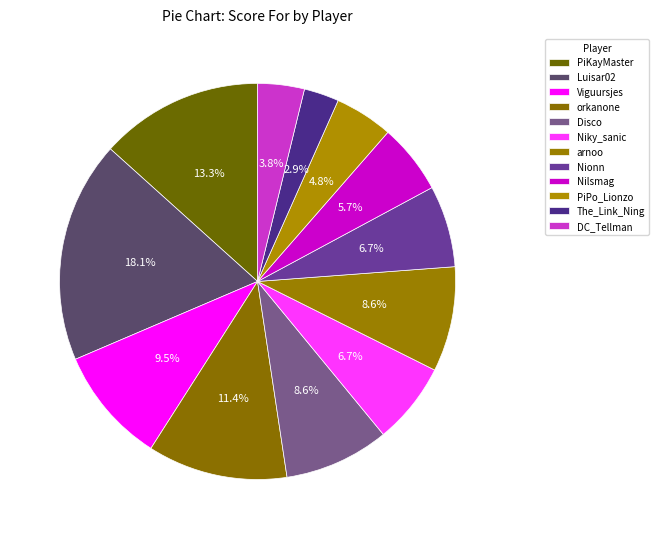

True or false: DC_Tellman accounts for 10% of the total.

False